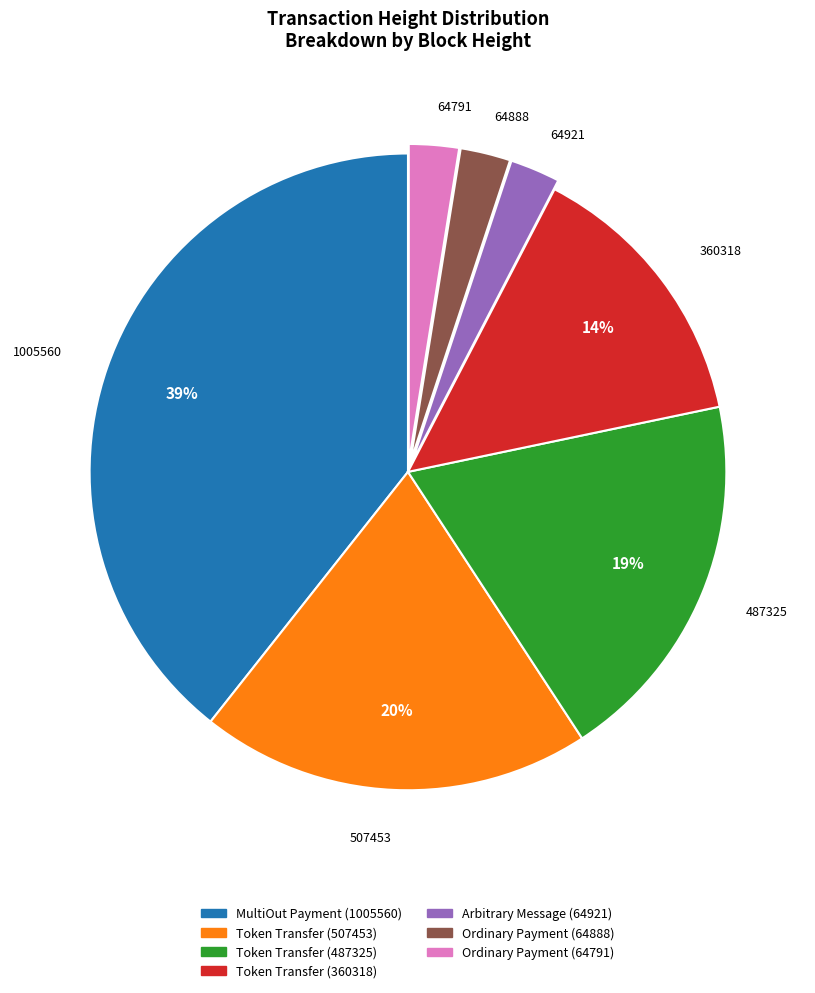

How many slices are in this pie chart?

7